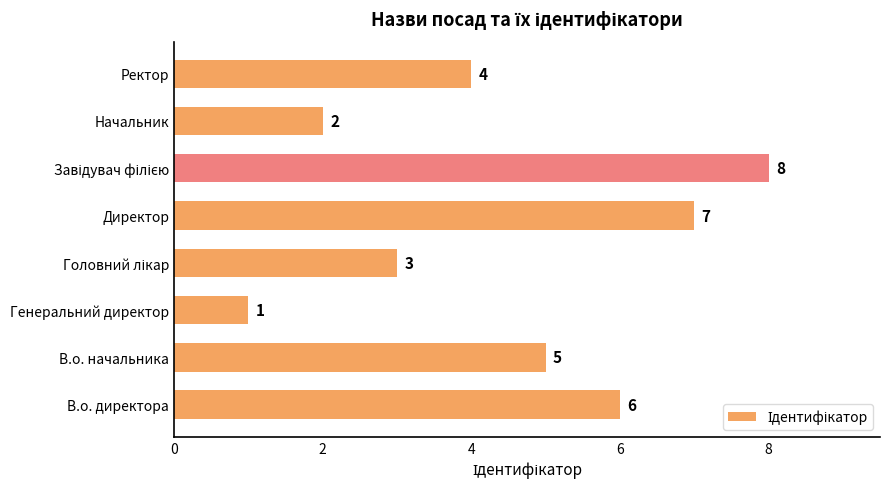

What is the change in value from Генеральний директор to Начальник?

+1